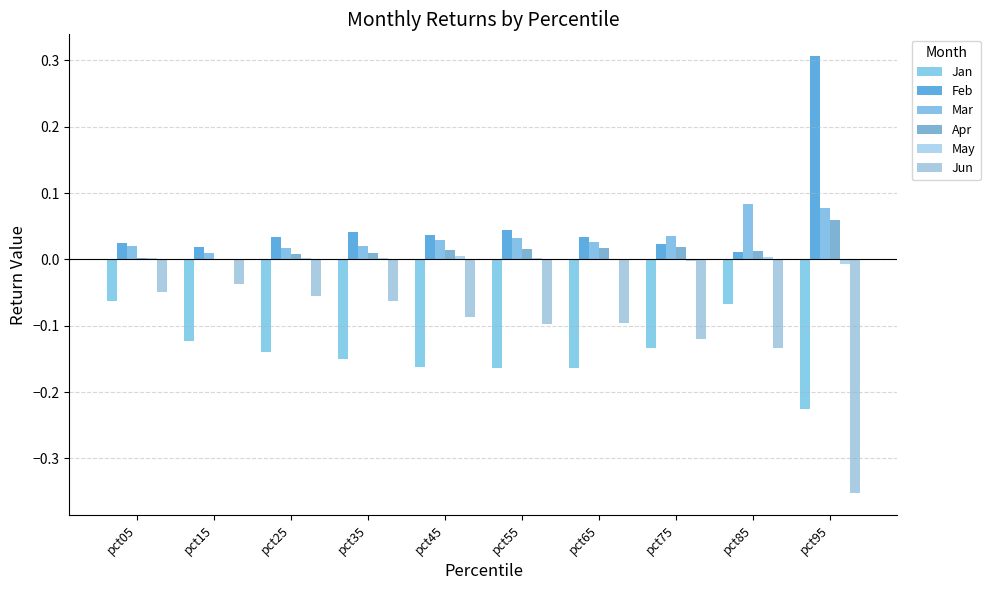

Which category has the lowest value in the Mar series?

pct15